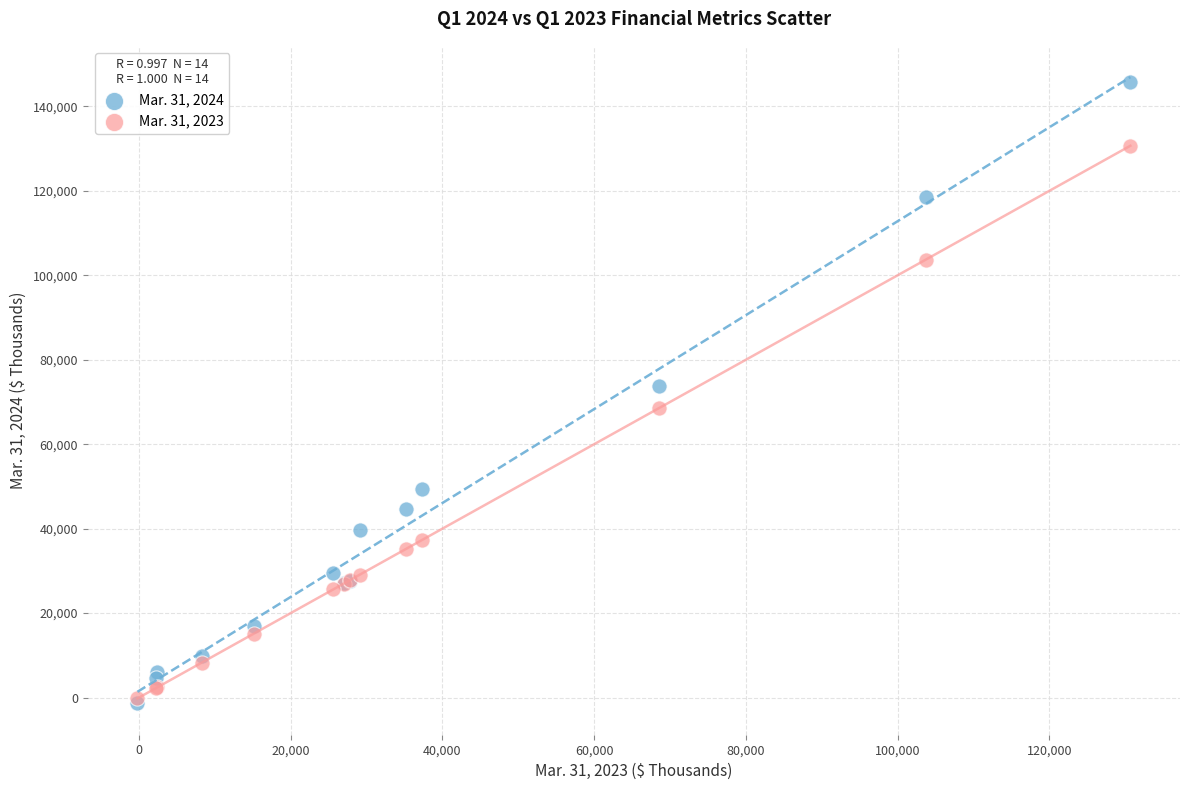

Across all series, what Y value is closest to 72203?

73846